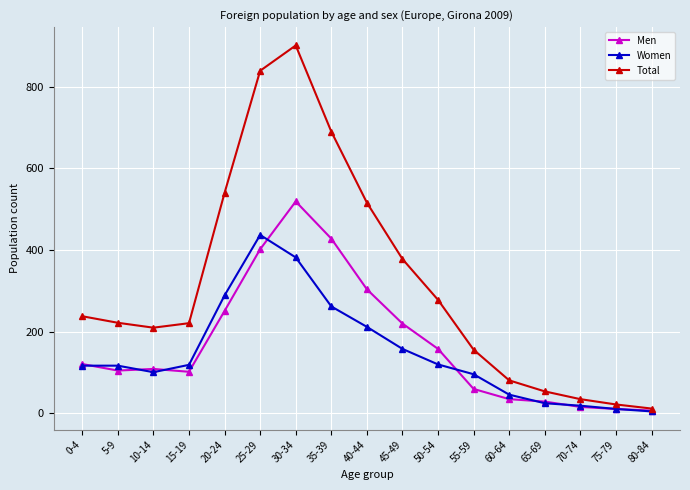

What is the sum of the Total values at 0-4 and 15-19?

459